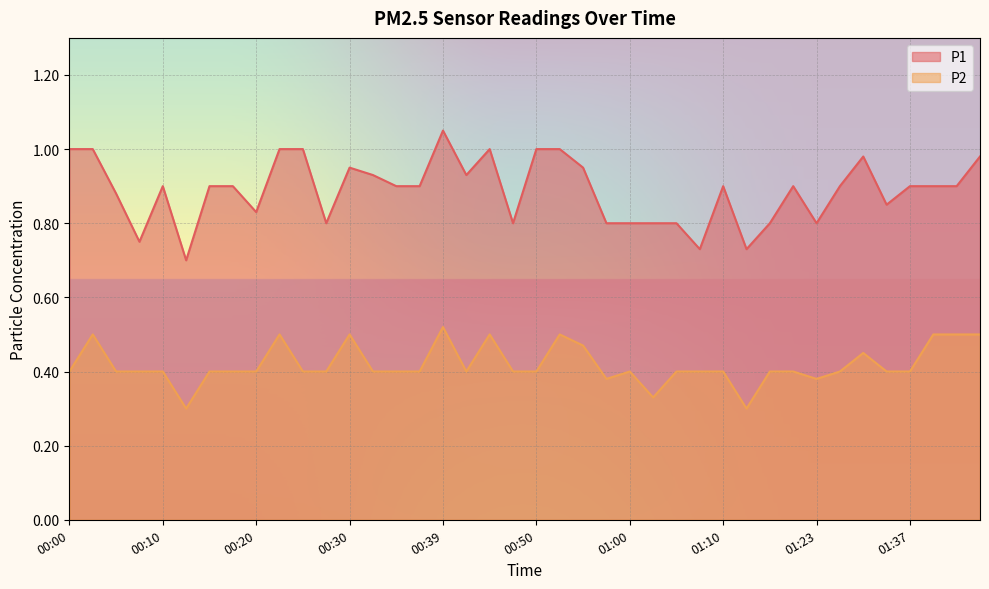

Is it true that P1 equals 1.0 at 00:25?

True